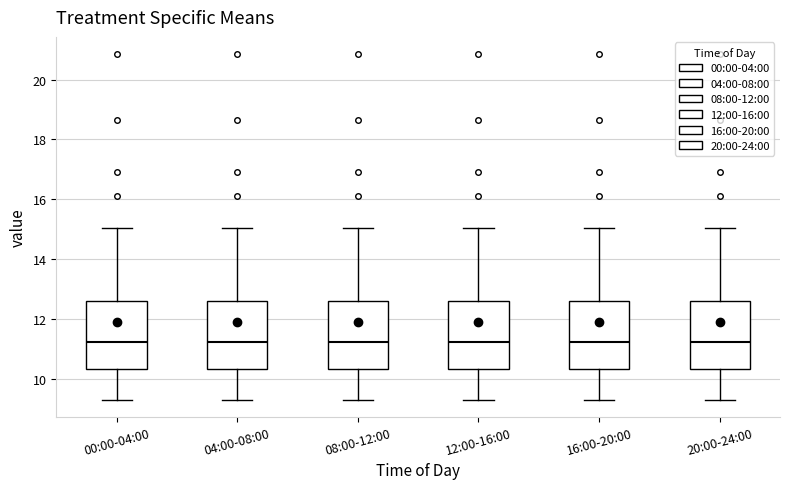

Where is the lower edge of the box for 16:00-20:00 on the y-axis? The values are not printed on the chart, so give them approximately, as read against the axis.

10.4